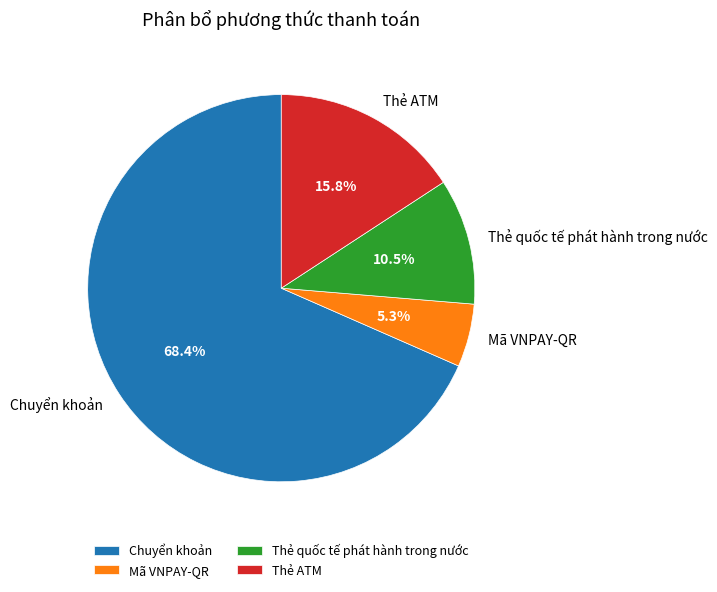

What percentage do Mã VNPAY-QR and Chuyển khoản together represent?

73.7%